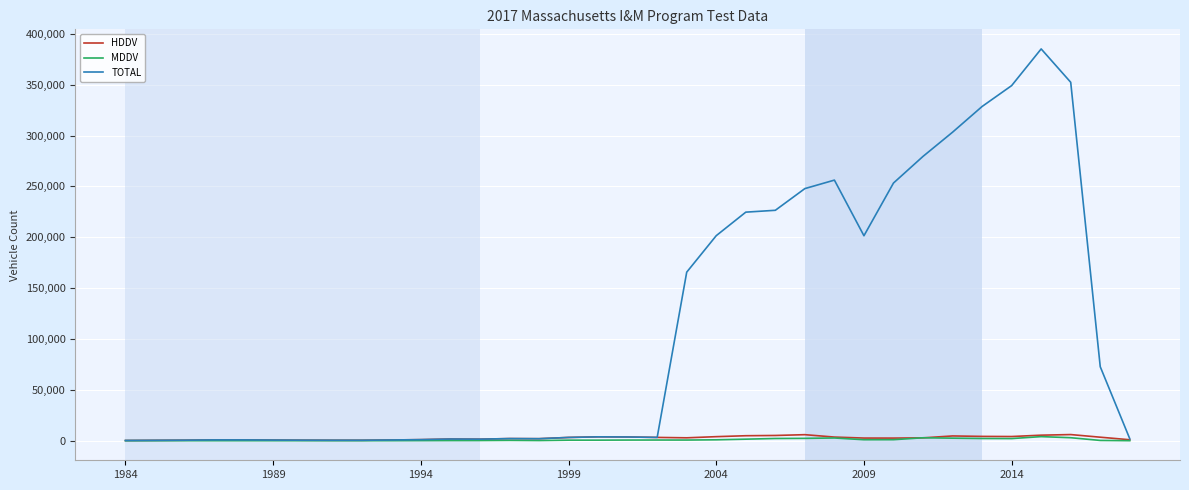

How many lines are shown in the chart?

3